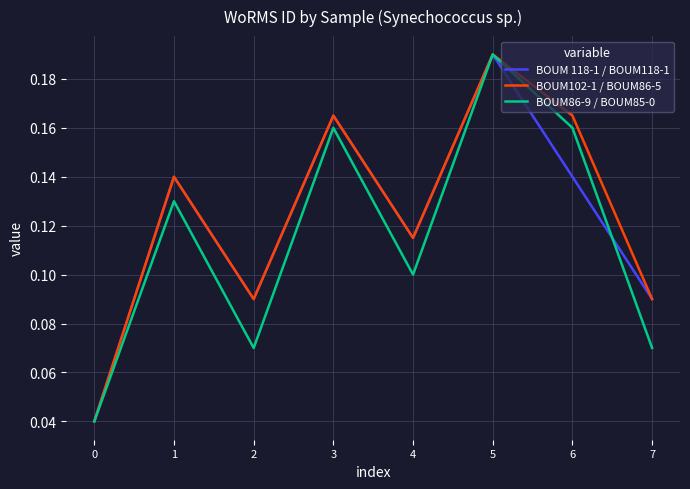

Count the BOUM 118-1 / BOUM118-1 values in the range 0 to 1.

8